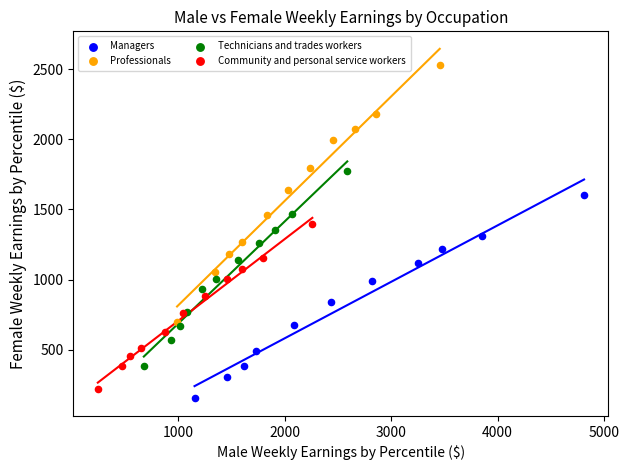

Which series has the largest Y range (max minus min)?

Professionals